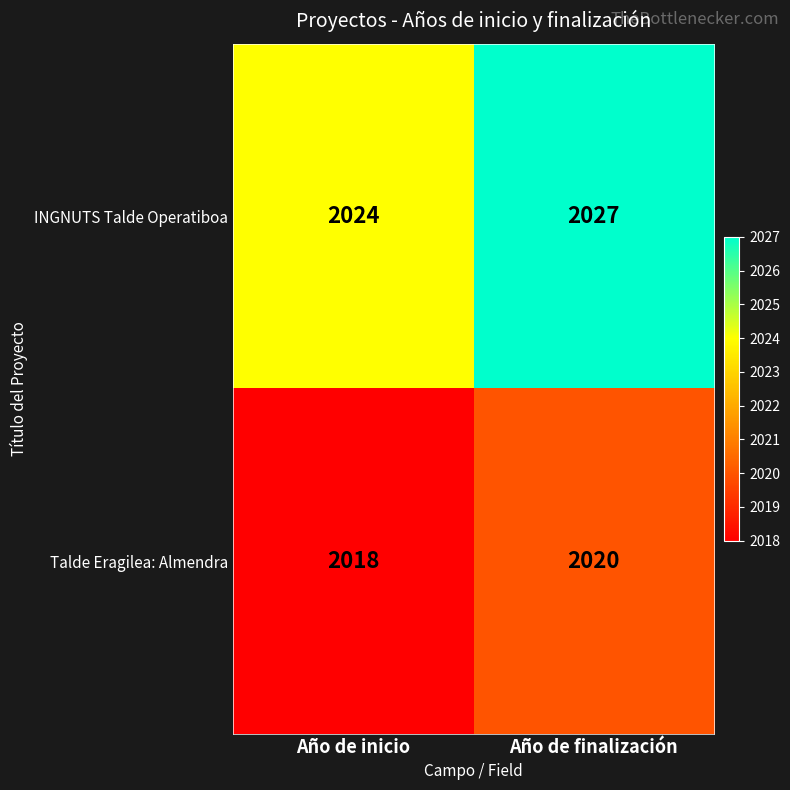

True or false: Talde Eragilea: Almendra has a value of 540 at Año de finalización.

False